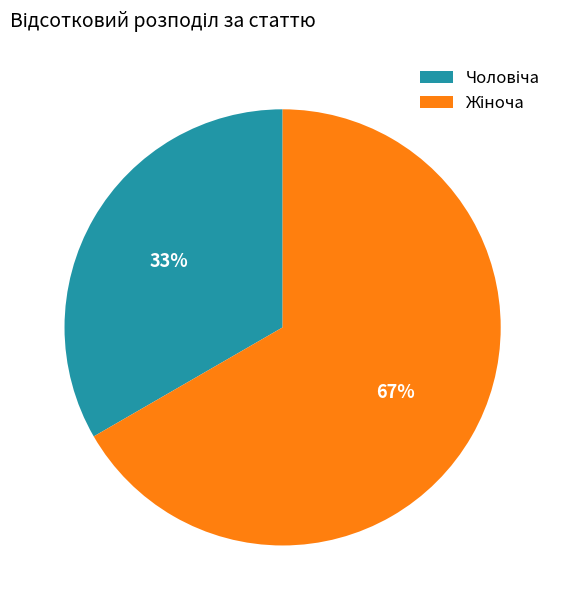

Count the number of slices in the pie.

2